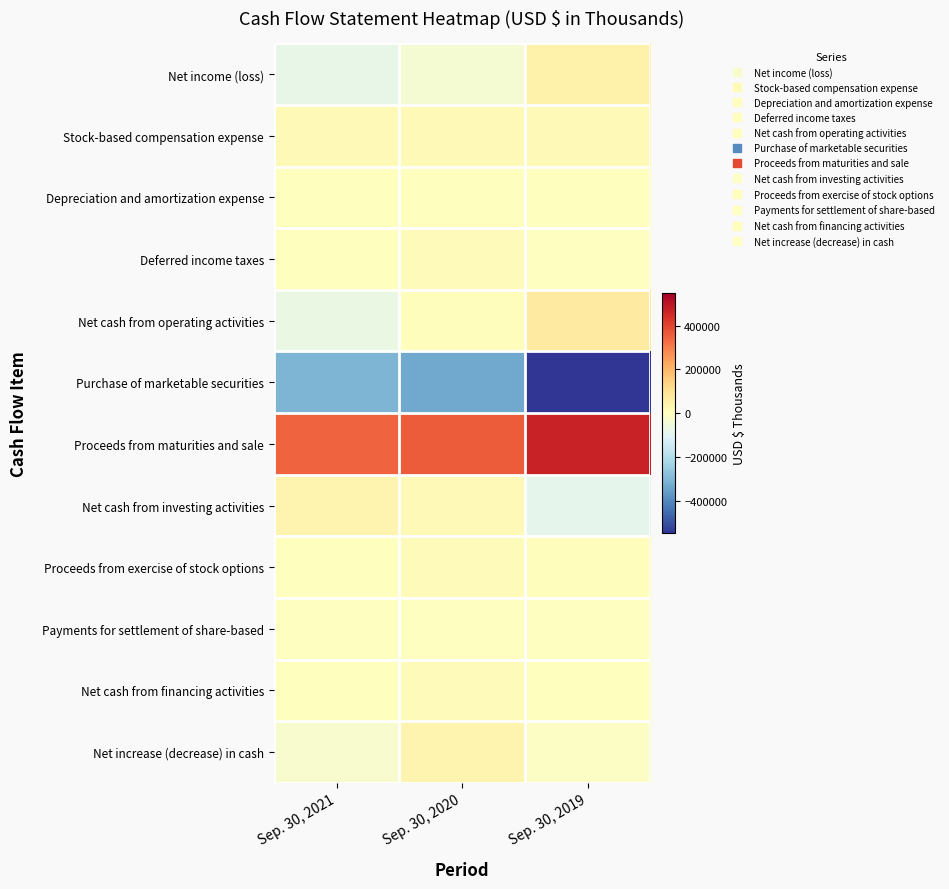

What is the spread (max minus min) of values at Sep. 30, 2020?

698381